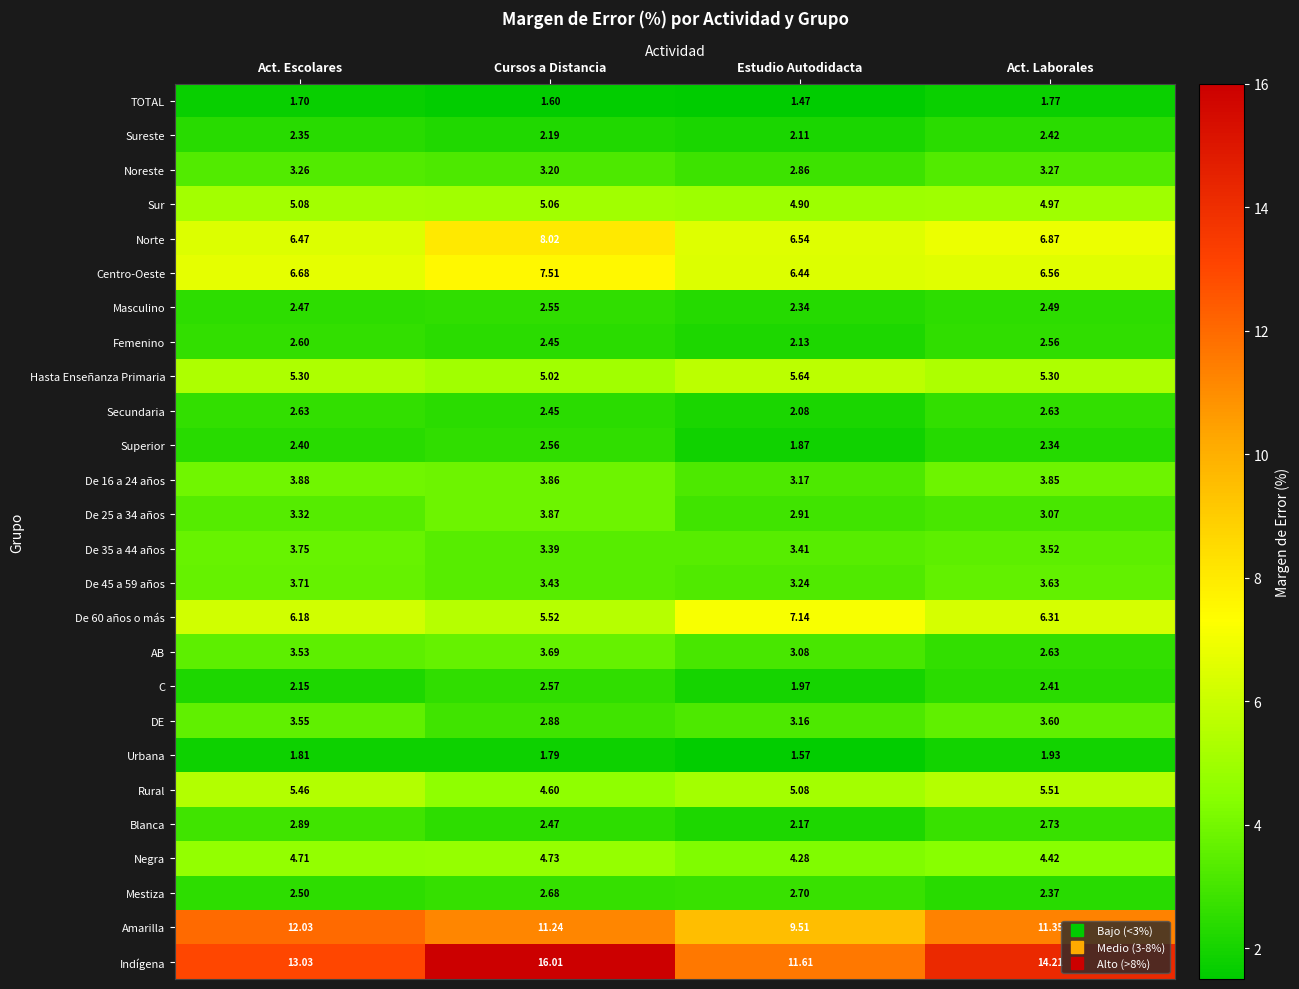

At which label is C closest to 2?

Estudio Autodidacta